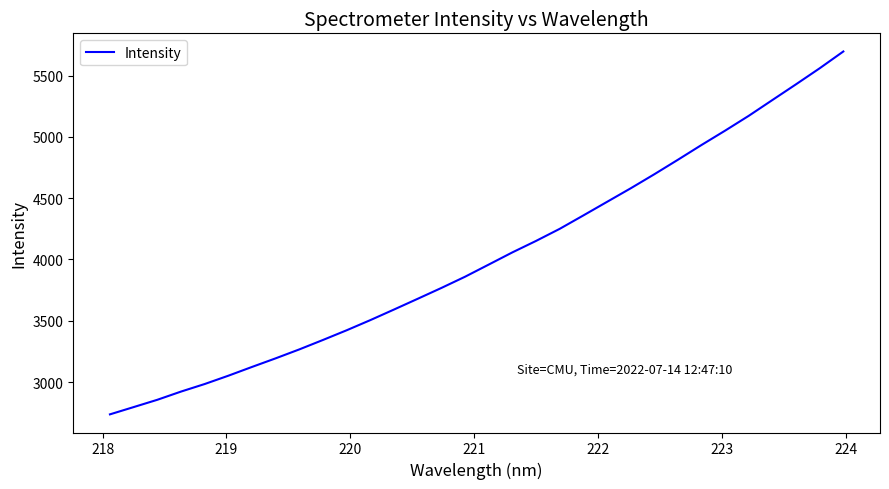

What is the difference between the maximum and minimum values?

2960.9